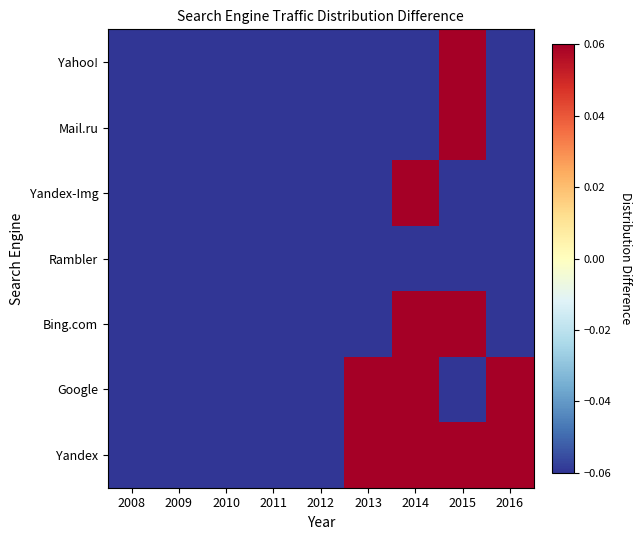

What is the total value across all series at 2009?

-0.4